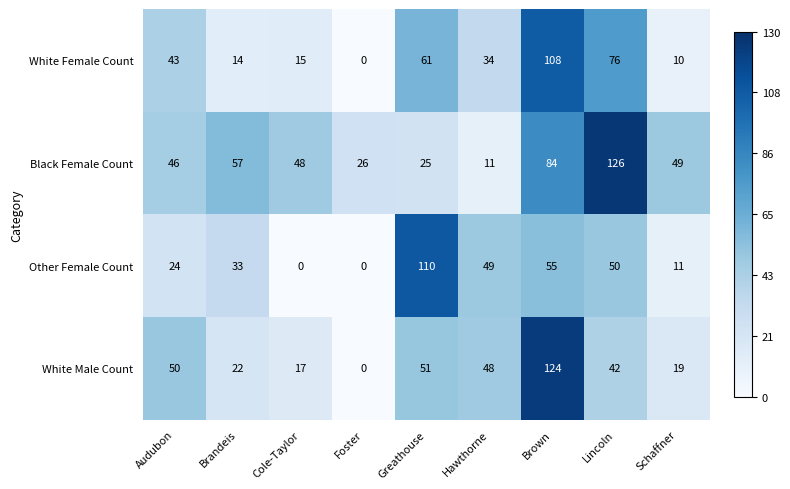

Which series has the widest spread of values?

White Male Count